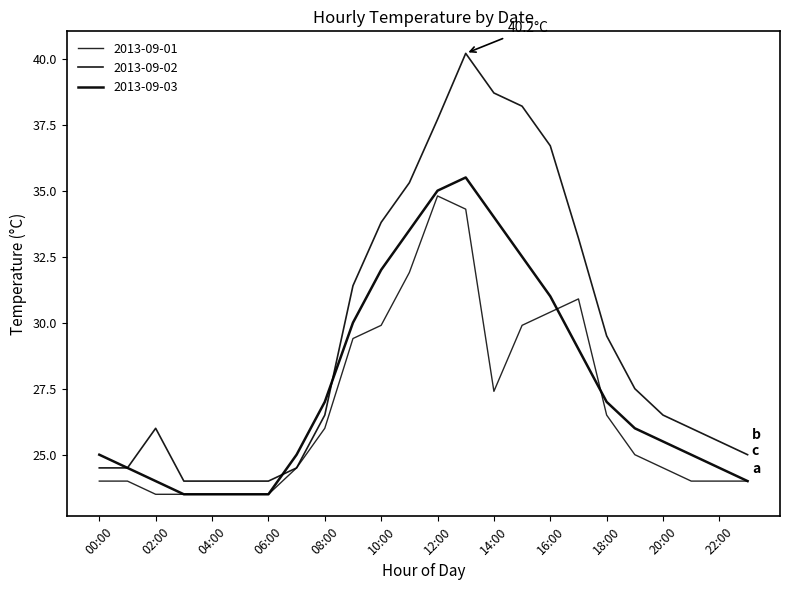

Reading right to left, what are all the values shown in this chart?

2013-09-01: 23:00=24.0	22:00=24.0	21:00=24.0	20:00=24.5	19:00=25.0	18:00=26.5	17:00=30.9	16:00=30.4	15:00=29.9	14:00=27.4	13:00=34.3	12:00=34.8	11:00=31.9	10:00=29.9	09:00=29.4	08:00=26.0	07:00=24.5	06:00=23.5	05:00=23.5	04:00=23.5	03:00=23.5	02:00=23.5	01:00=24.0	00:00=24.0
2013-09-02: 23:00=25.0	22:00=25.5	21:00=26.0	20:00=26.5	19:00=27.5	18:00=29.5	17:00=33.2	16:00=36.7	15:00=38.2	14:00=38.7	13:00=40.2	12:00=37.7	11:00=35.3	10:00=33.8	09:00=31.4	08:00=26.5	07:00=24.5	06:00=24.0	05:00=24.0	04:00=24.0	03:00=24.0	02:00=26.0	01:00=24.5	00:00=24.5
2013-09-03: 23:00=24.0	22:00=24.5	21:00=25.0	20:00=25.5	19:00=26.0	18:00=27.0	17:00=29.0	16:00=31.0	15:00=32.5	14:00=34.0	13:00=35.5	12:00=35.0	11:00=33.5	10:00=32.0	09:00=30.0	08:00=27.0	07:00=25.0	06:00=23.5	05:00=23.5	04:00=23.5	03:00=23.5	02:00=24.0	01:00=24.5	00:00=25.0